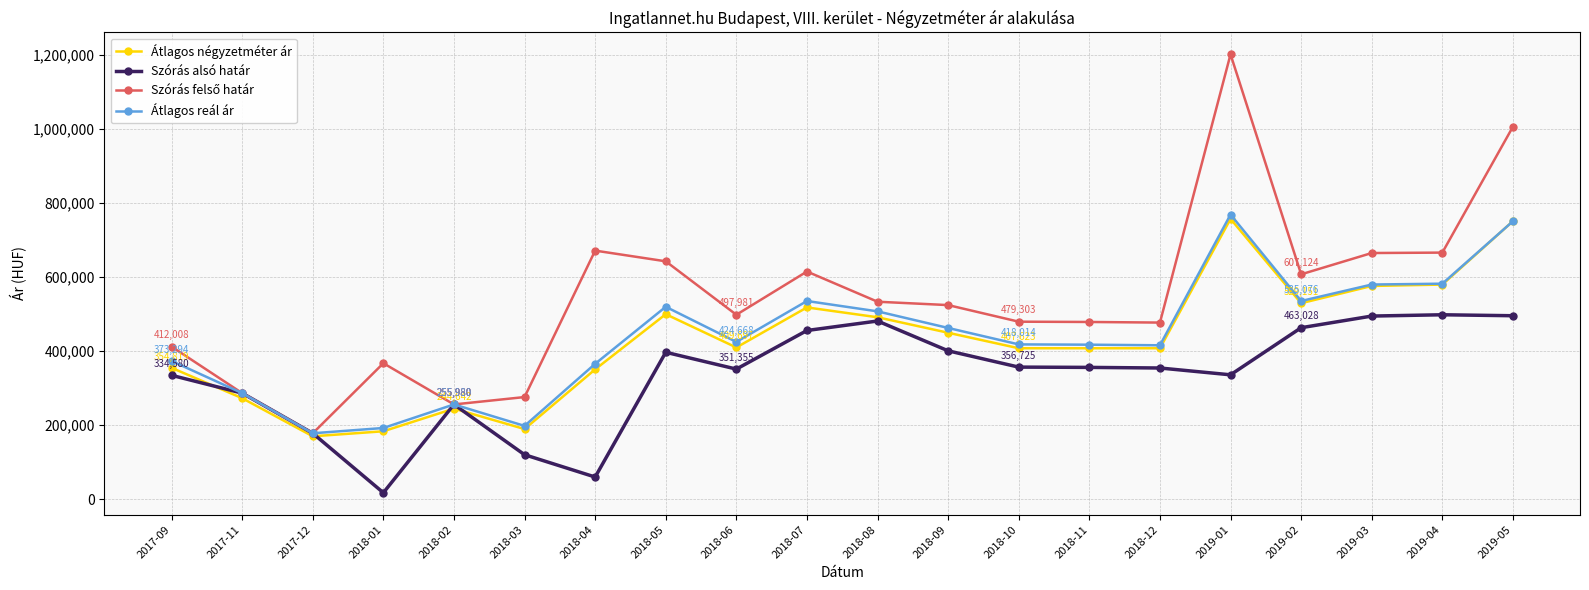

What is the difference between the Átlagos reál ár values at 2017-09 and 2018-10?

44720